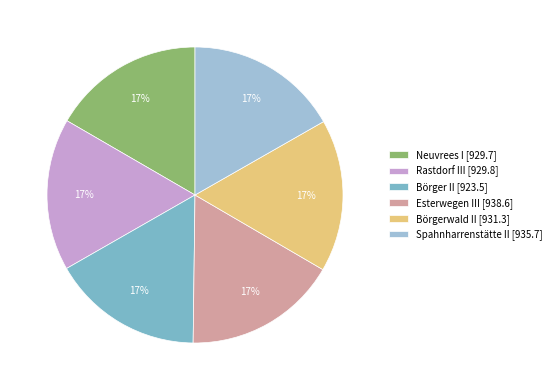

Combined, do Börger II [923.5] and Esterwegen III [938.6] account for over 50%?

No